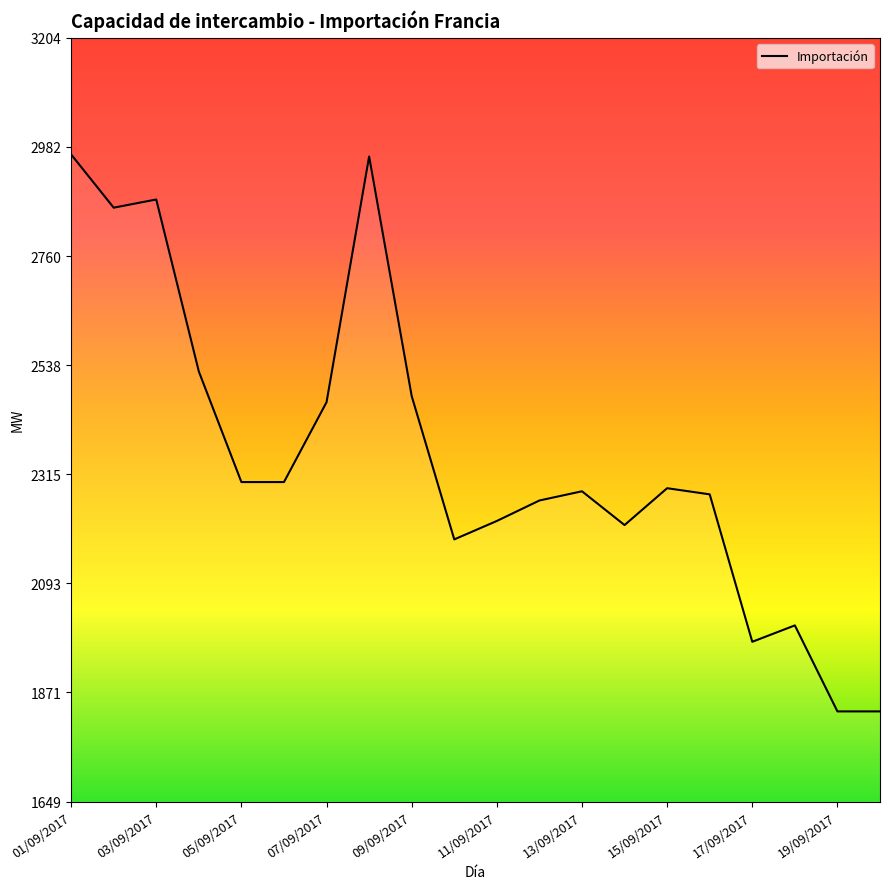

What is the smallest value displayed?

1833.3